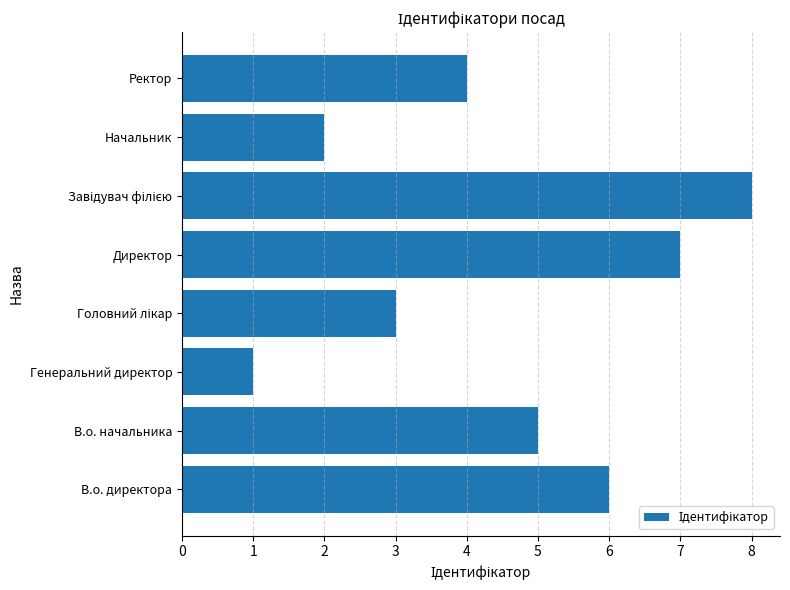

What is the difference between the maximum and second lowest values?

6